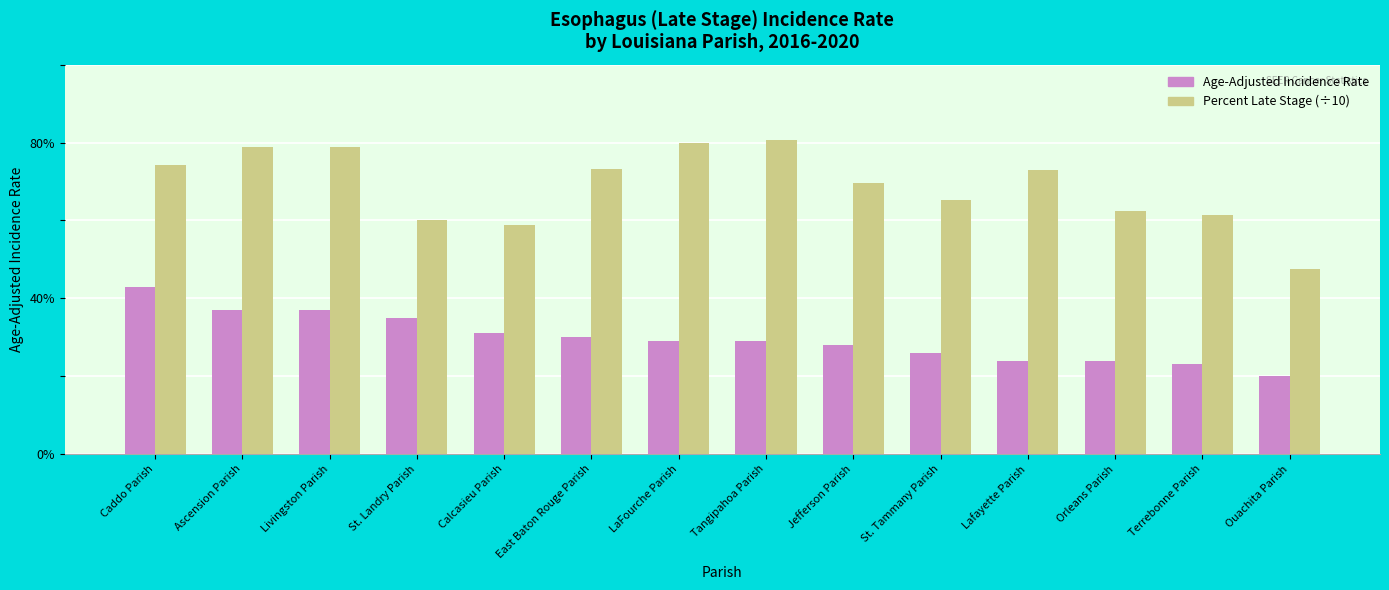

Reading right to left, what are all the values shown in this chart?

Age-Adjusted Incidence Rate: Ouachita Parish=2.0	Terrebonne Parish=2.3	Orleans Parish=2.4	Lafayette Parish=2.4	St. Tammany Parish=2.6	Jefferson Parish=2.8	Tangipahoa Parish=2.9	LaFourche Parish=2.9	East Baton Rouge Parish=3.0	Calcasieu Parish=3.1	St. Landry Parish=3.5	Livingston Parish=3.7	Ascension Parish=3.7	Caddo Parish=4.3
Percent Late Stage (÷10): Ouachita Parish=4.7	Terrebonne Parish=6.2	Orleans Parish=6.2	Lafayette Parish=7.3	St. Tammany Parish=6.5	Jefferson Parish=7.0	Tangipahoa Parish=8.1	LaFourche Parish=8.0	East Baton Rouge Parish=7.3	Calcasieu Parish=5.9	St. Landry Parish=6.0	Livingston Parish=7.9	Ascension Parish=7.9	Caddo Parish=7.4